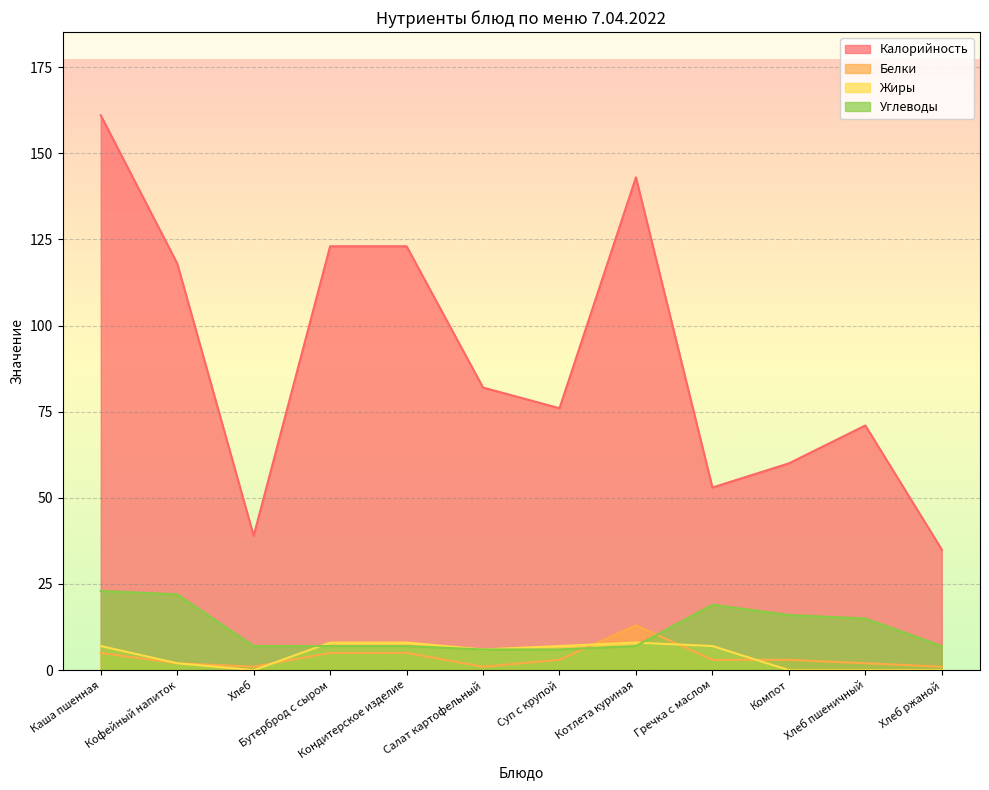

True or false: Жиры and Углеводы intersect in this chart.

True